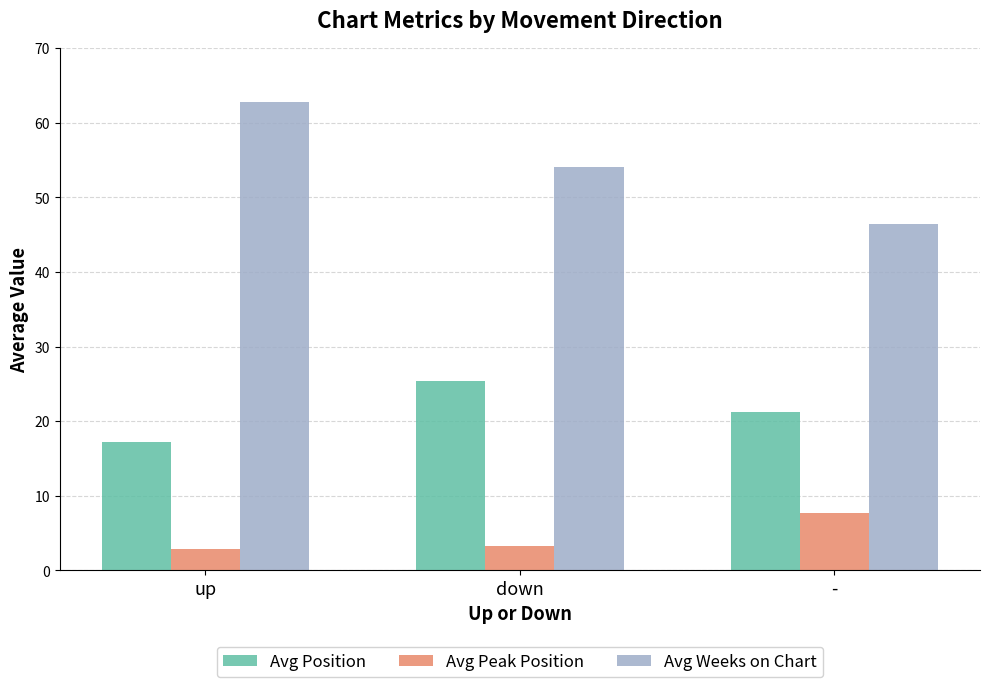

Rank the series by their maximum value, from highest to lowest.

Avg Weeks on Chart, Avg Position, Avg Peak Position